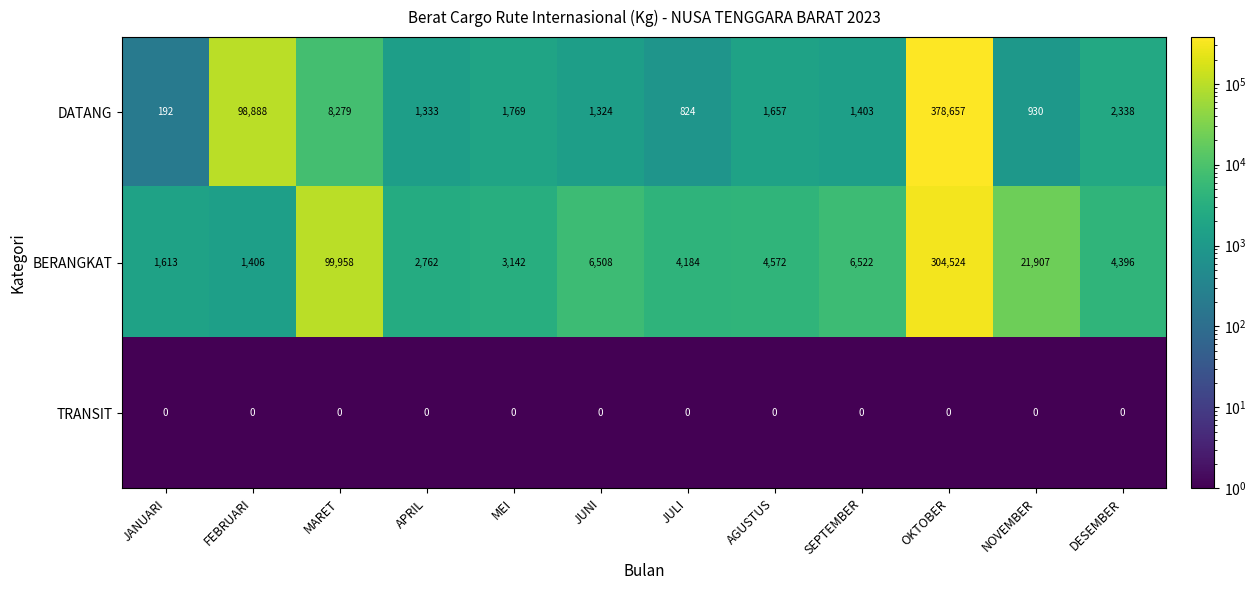

How many data points in DATANG are less than 1657?

6